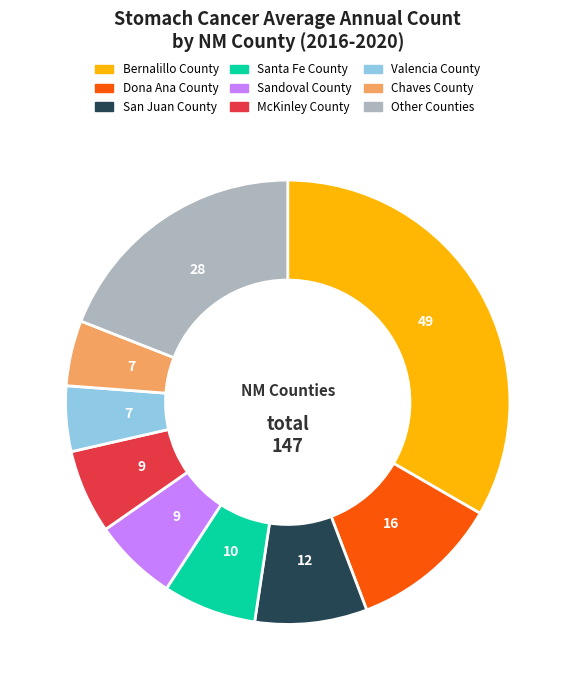

Which slice is the largest?

Bernalillo County